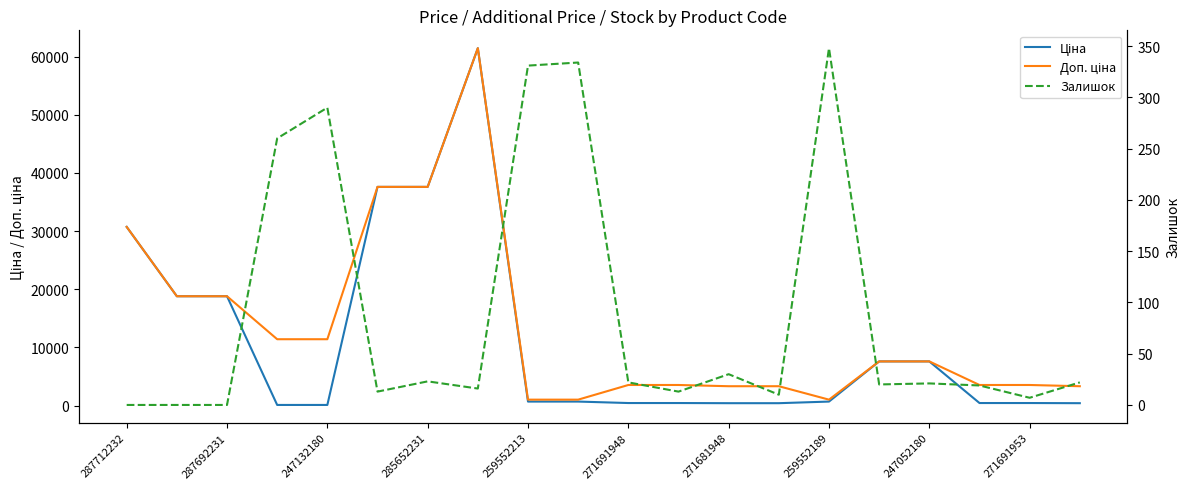

True or false: Доп. ціна has more than 2 points higher than both neighbors.

False